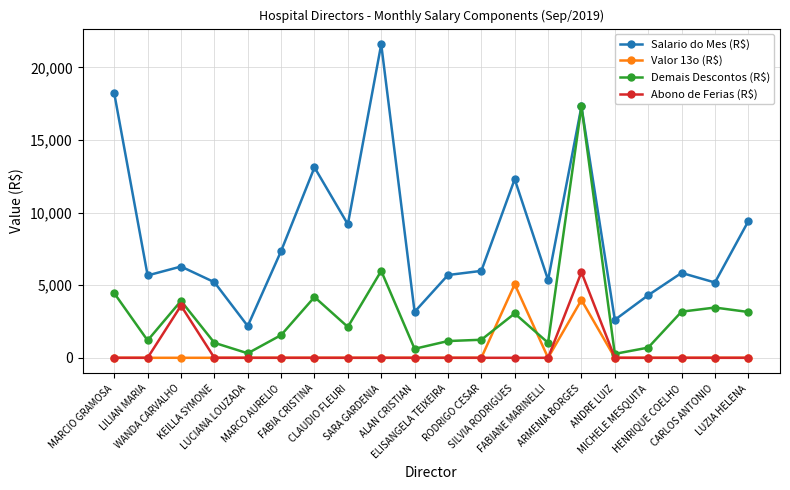

What is the total value across all series at MARCO AURELIO?

8921.2